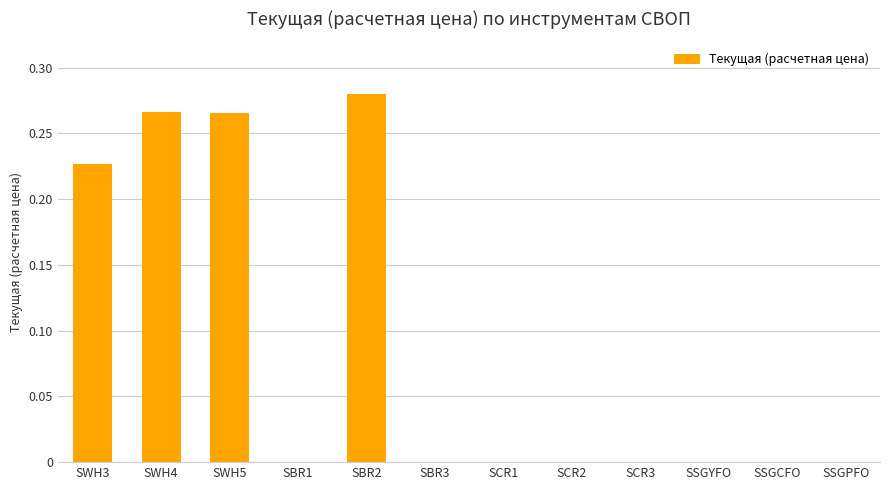

What is the sum of all values?

1.0